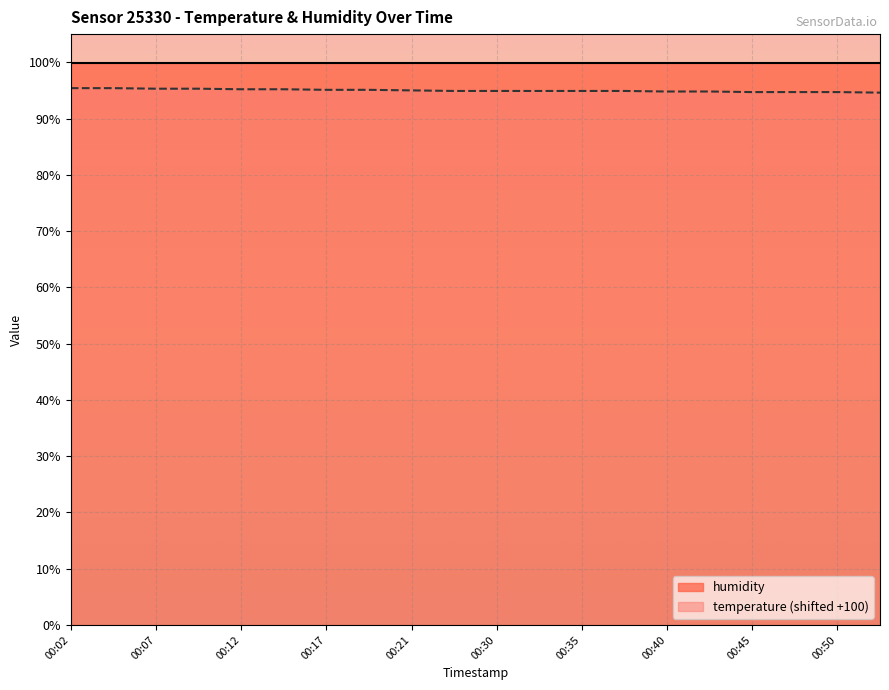

True or false: the data shows 150.6 at 00:50.

False